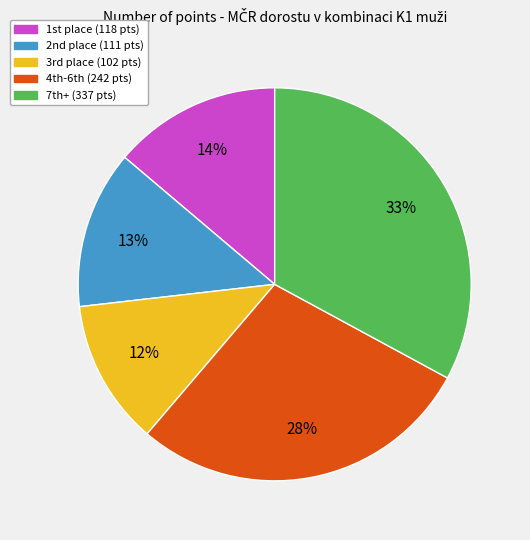

To the nearest percent, what is the difference between the largest and smallest slice percentages?

21%